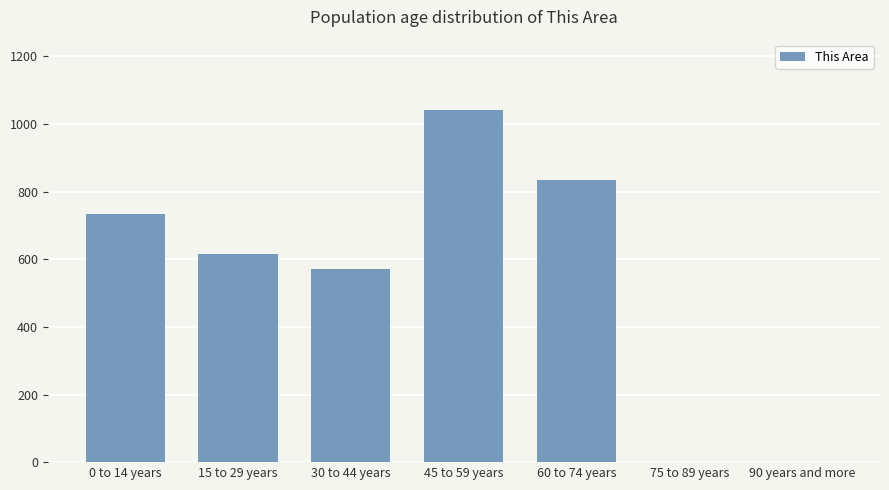

At which label does the data first exceed 615?

0 to 14 years